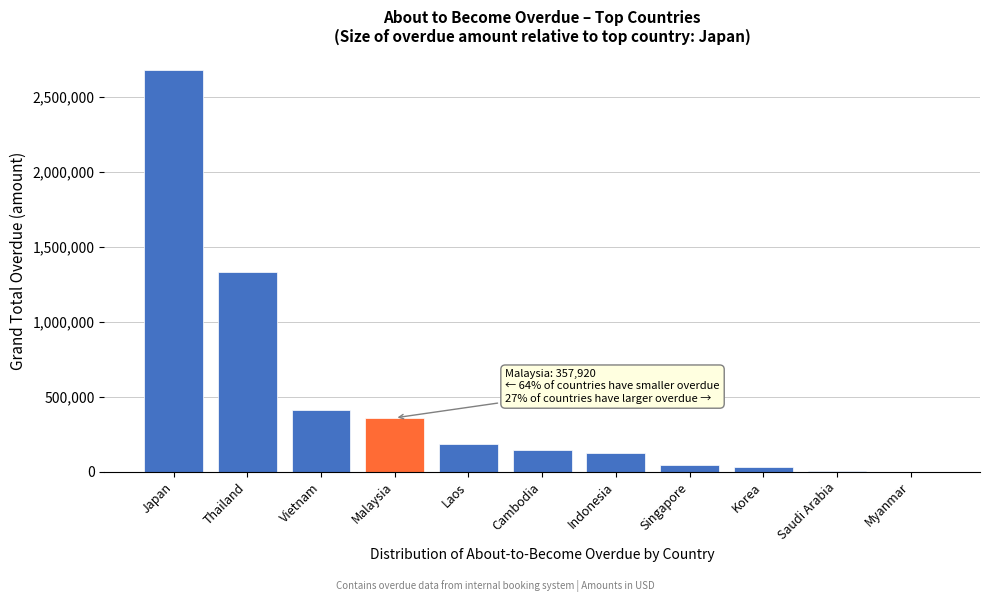

Is it true that the value at Japan is 1058541.2?

False